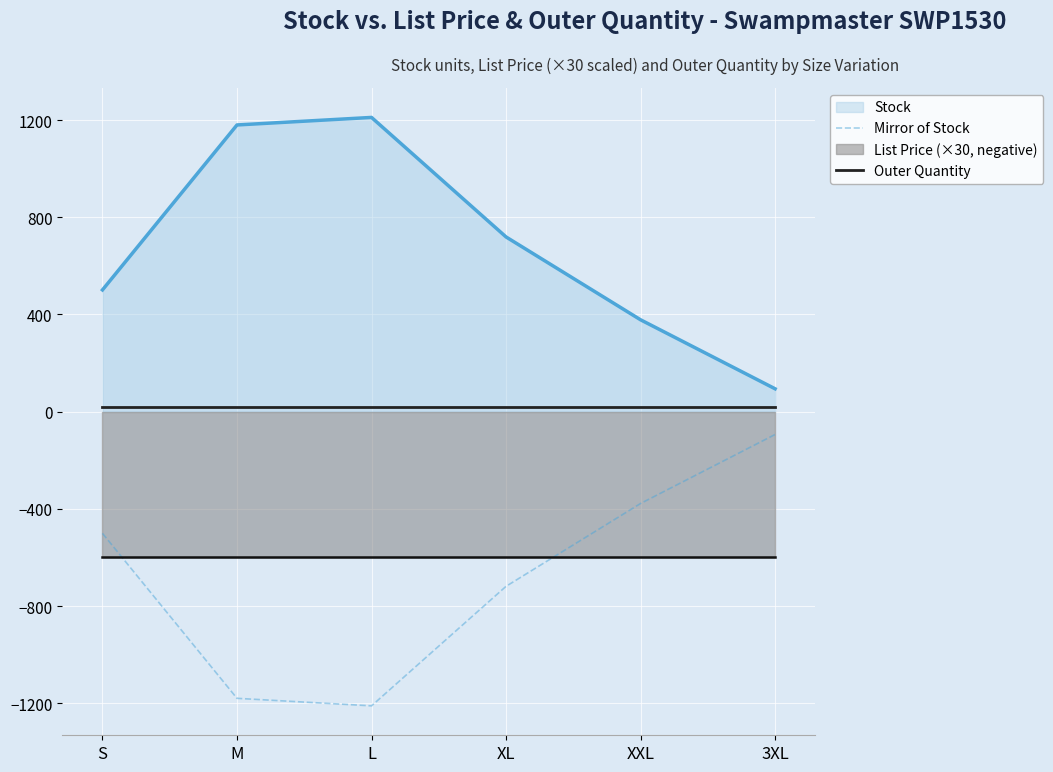

Which series has the widest spread of values?

Mirror of Stock